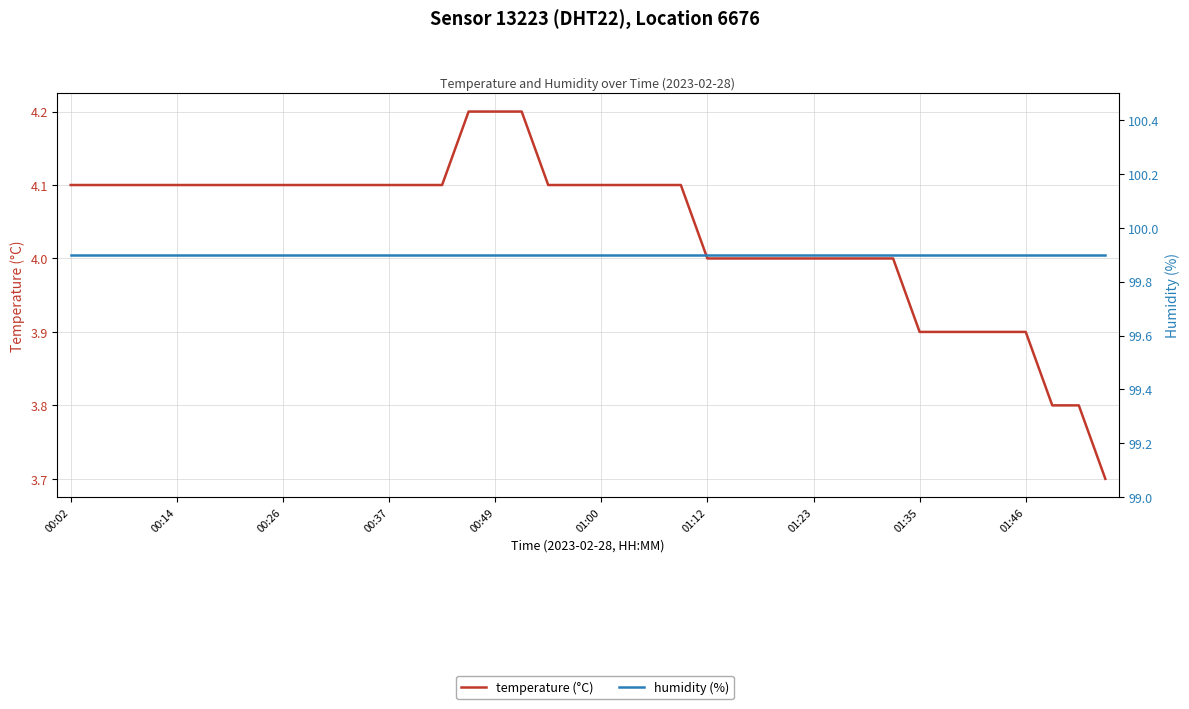

Which series has the widest spread of values?

temperature (°C)